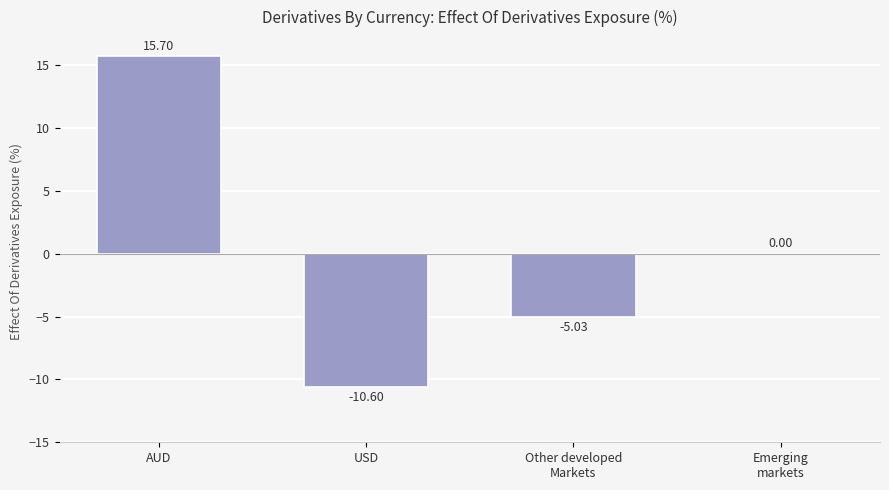

Which category has the highest value across all series?

AUD